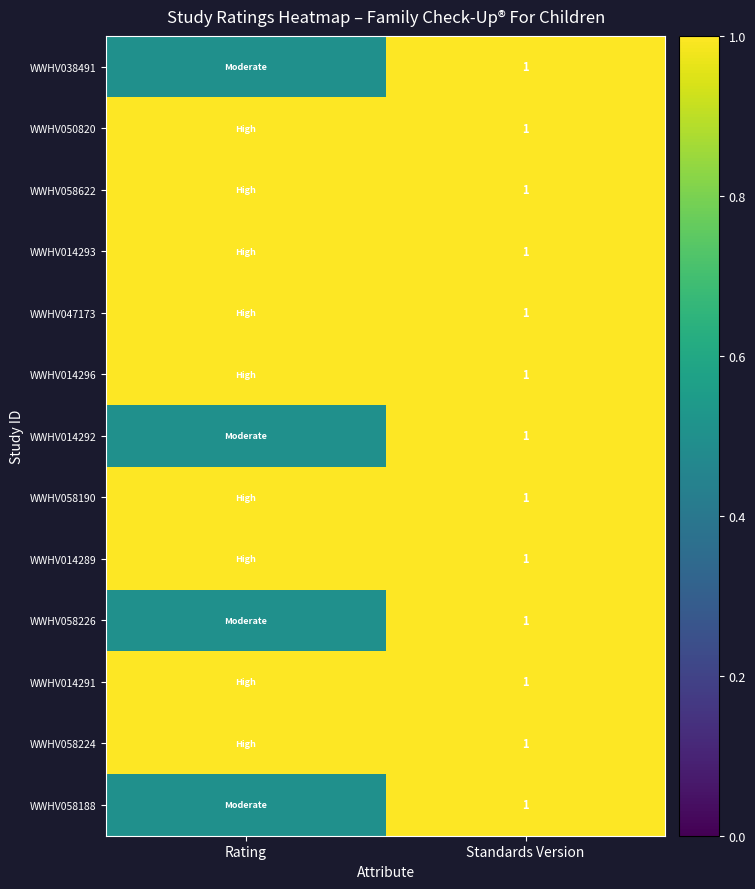

What is the total value across all series at Standards Version?

13.0